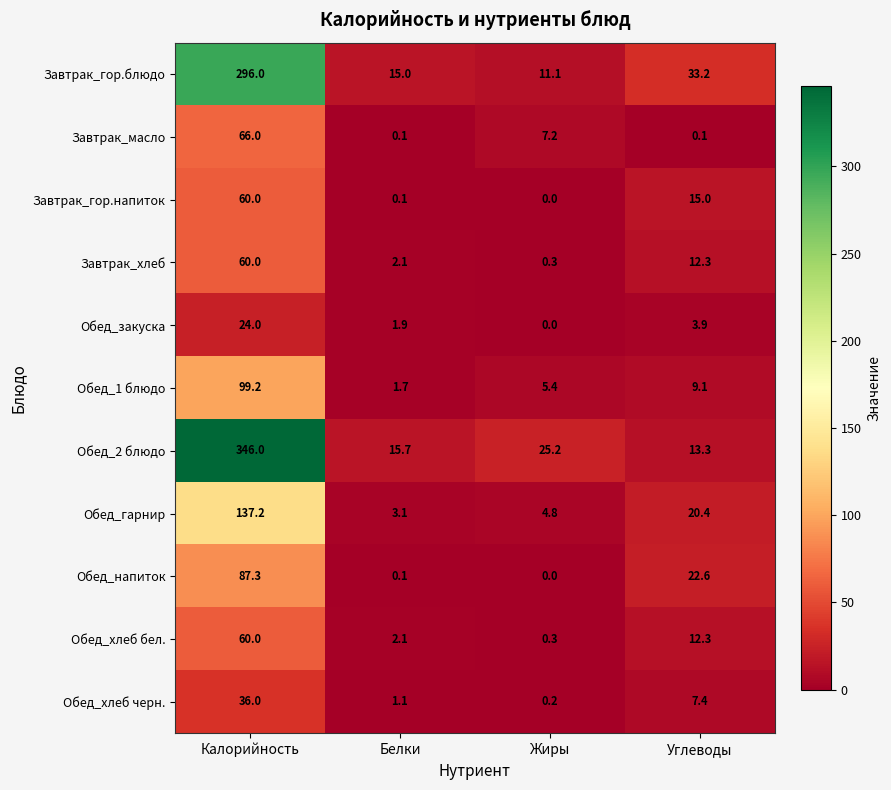

What is the spread (max minus min) of values at Углеводы?

33.1